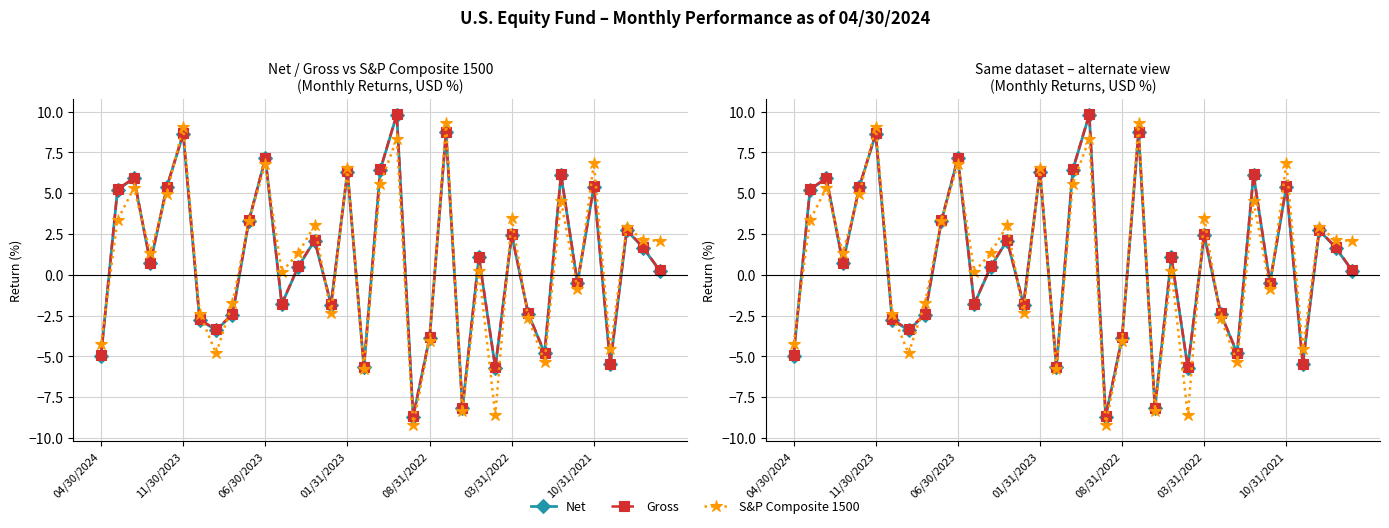

At how many categories does at least one series exceed -1?

22